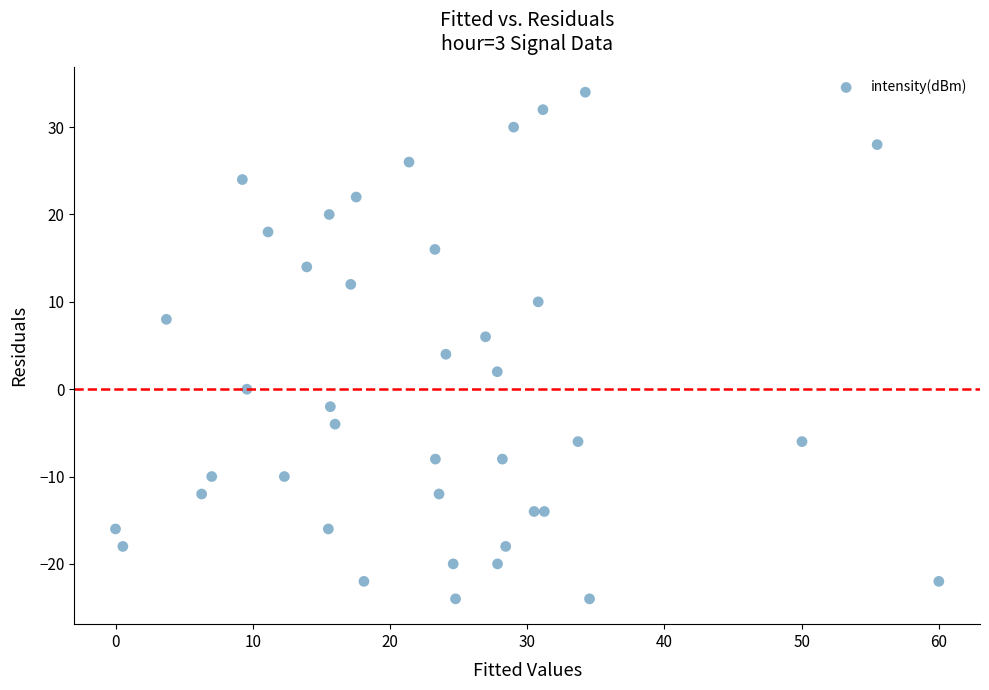

What is the range of Y values (max minus min)?

58